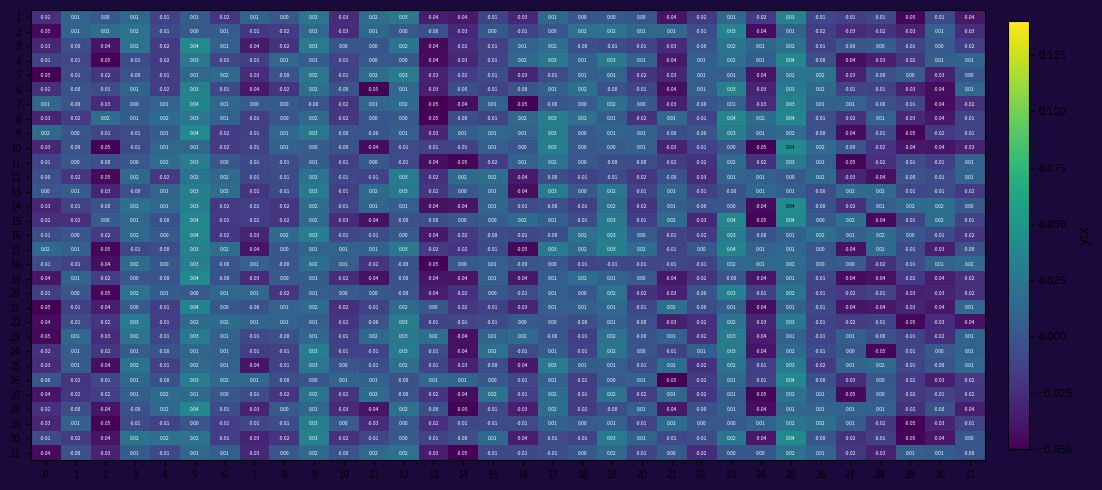

Which series has the largest total across all categories?

13